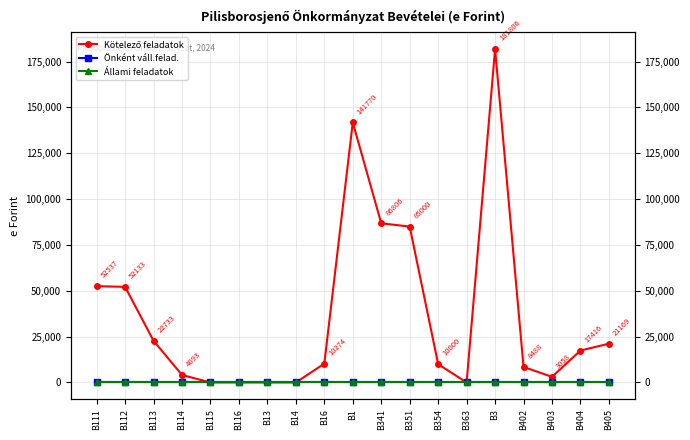

How many values in the Kötelező feladatok series exceed 10274?

9